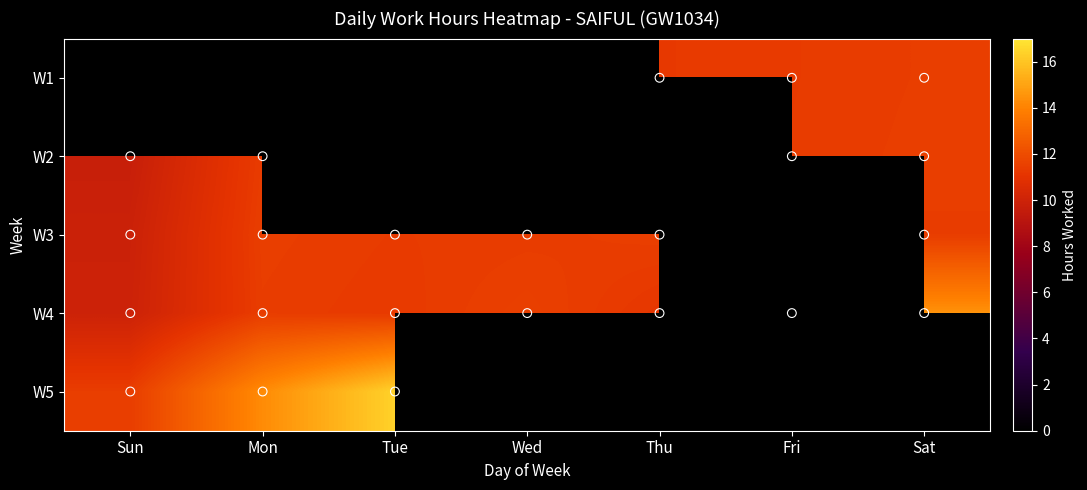

How many values in W3 are above zero?

6